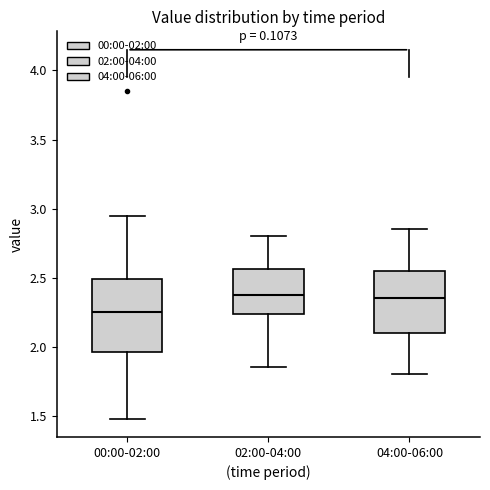

Reading left to right, transcribe this box plot: for each box, give where its median line is, the range the box spans, and where its two whiskers end, as read against the y-axis. The values are not printed on the chart, so give them approximately, as read against the axis.

00:00-02:00: median 2.25, box 1.95 to 2.50, whiskers 1.50 to 2.95
02:00-04:00: median 2.40, box 2.25 to 2.55, whiskers 1.85 to 2.80
04:00-06:00: median 2.35, box 2.10 to 2.55, whiskers 1.80 to 2.85